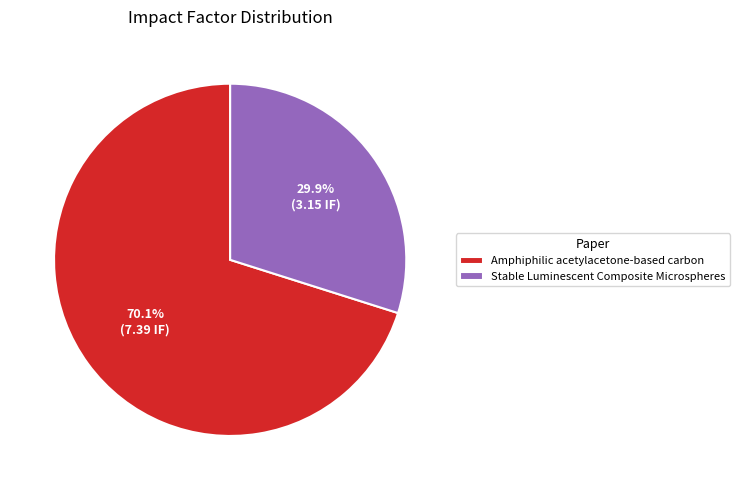

Count the number of slices in the pie.

2